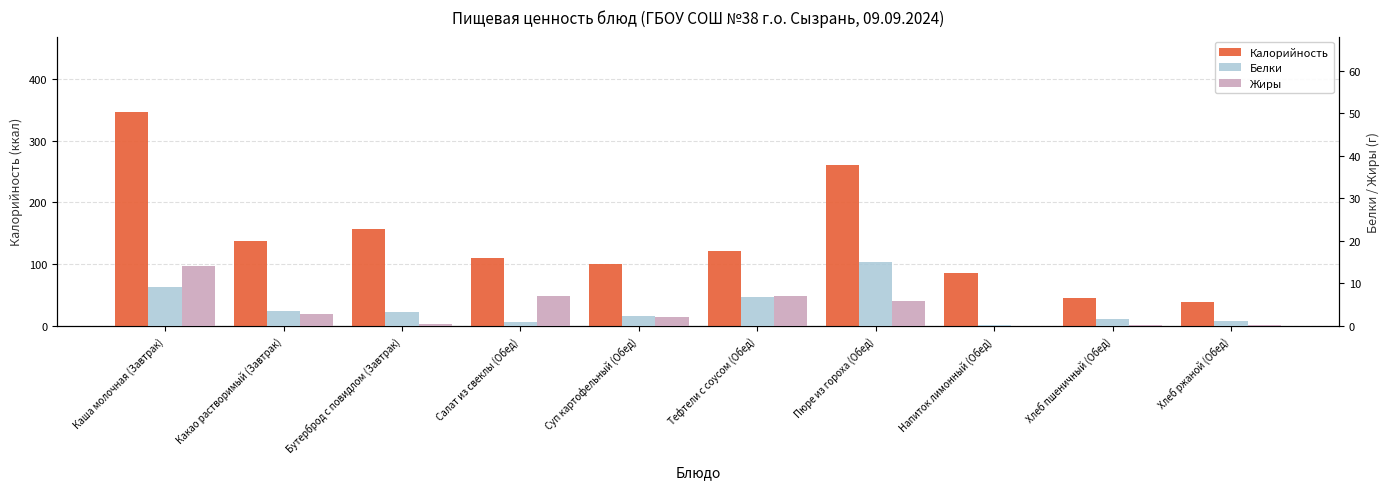

How many data points in Жиры are less than 2?

4